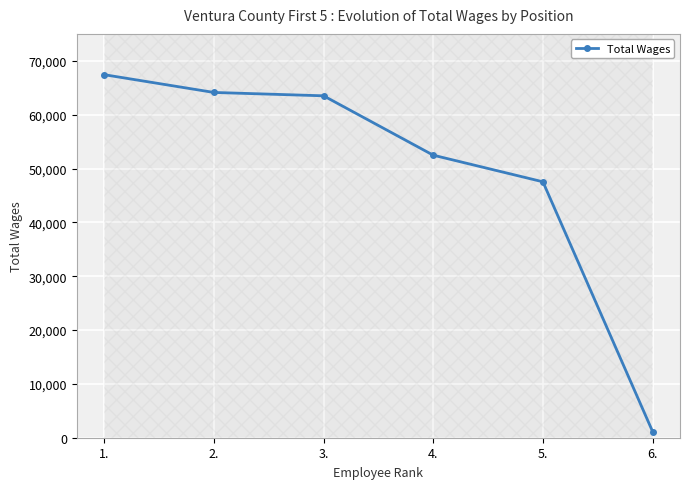

What is the difference between the values at 6. and 5.?

46375